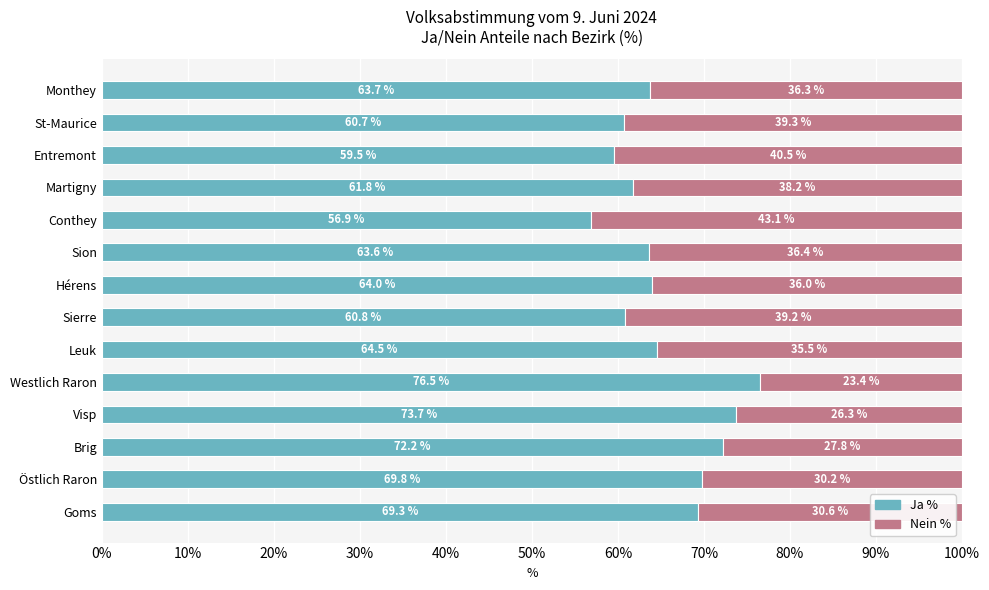

What are all the series names shown in the legend?

Ja %, Nein %